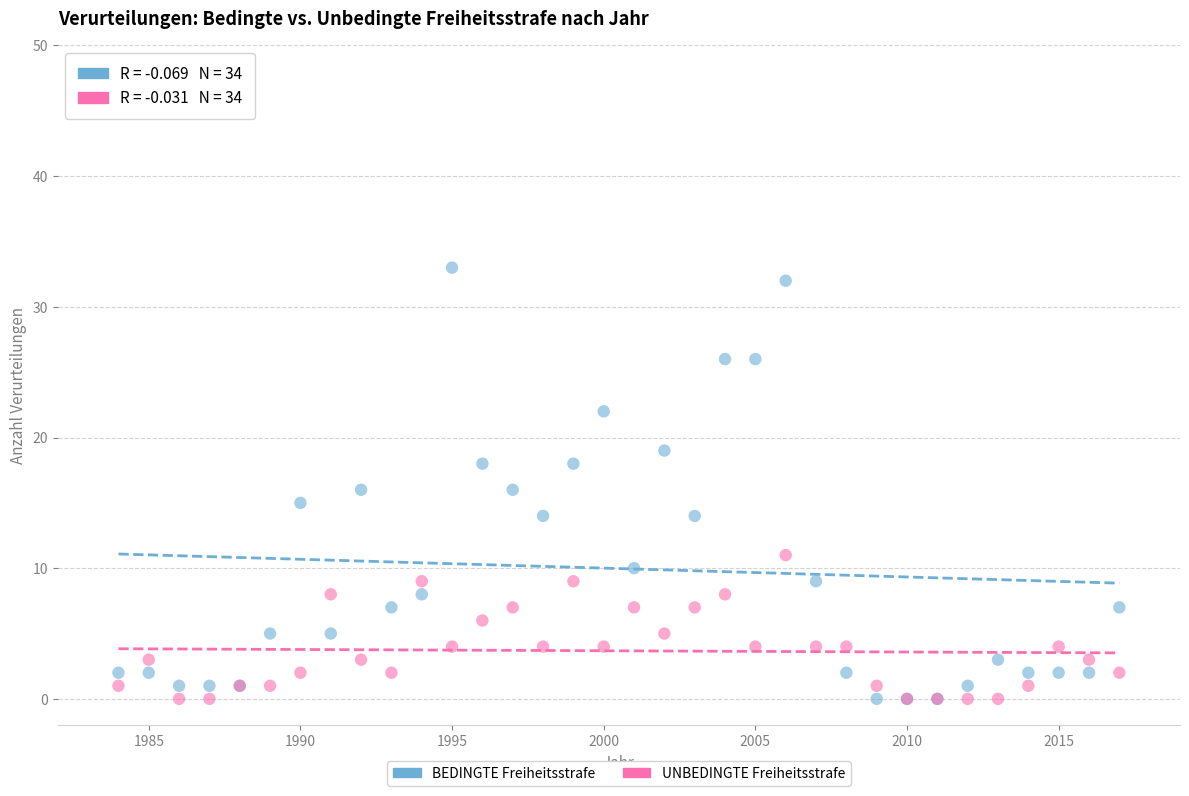

Which series reaches the maximum Y coordinate?

BEDINGTE Freiheitsstrafe